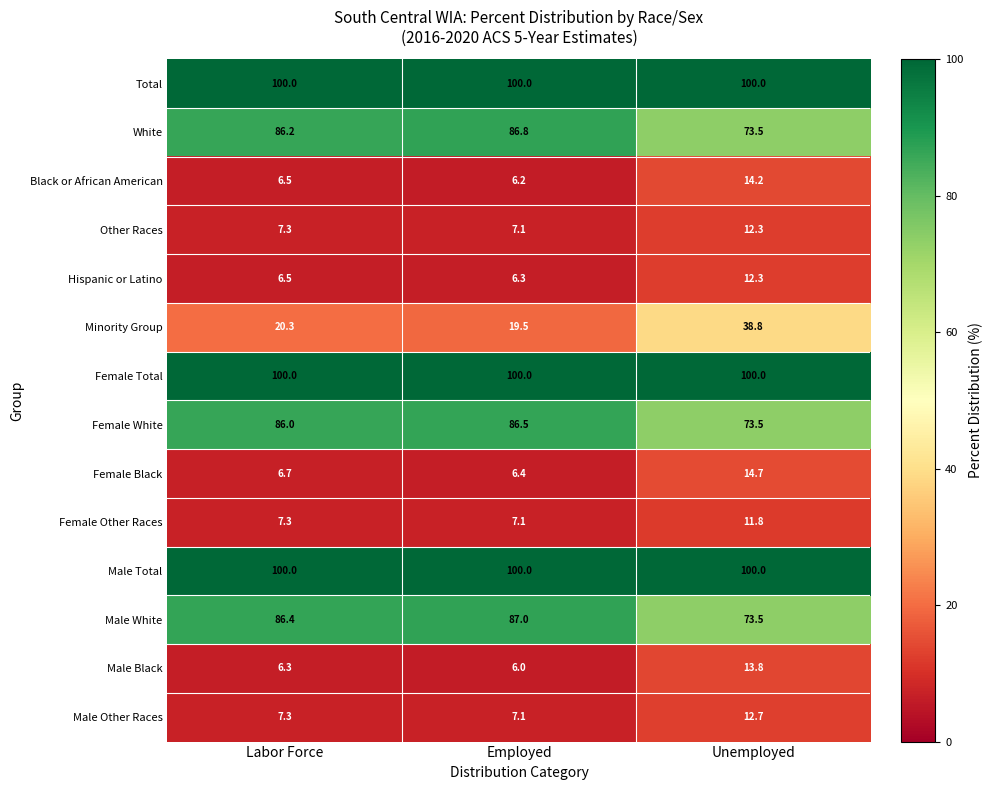

List the labels in order of Black or African American value, smallest first.

Employed, Labor Force, Unemployed